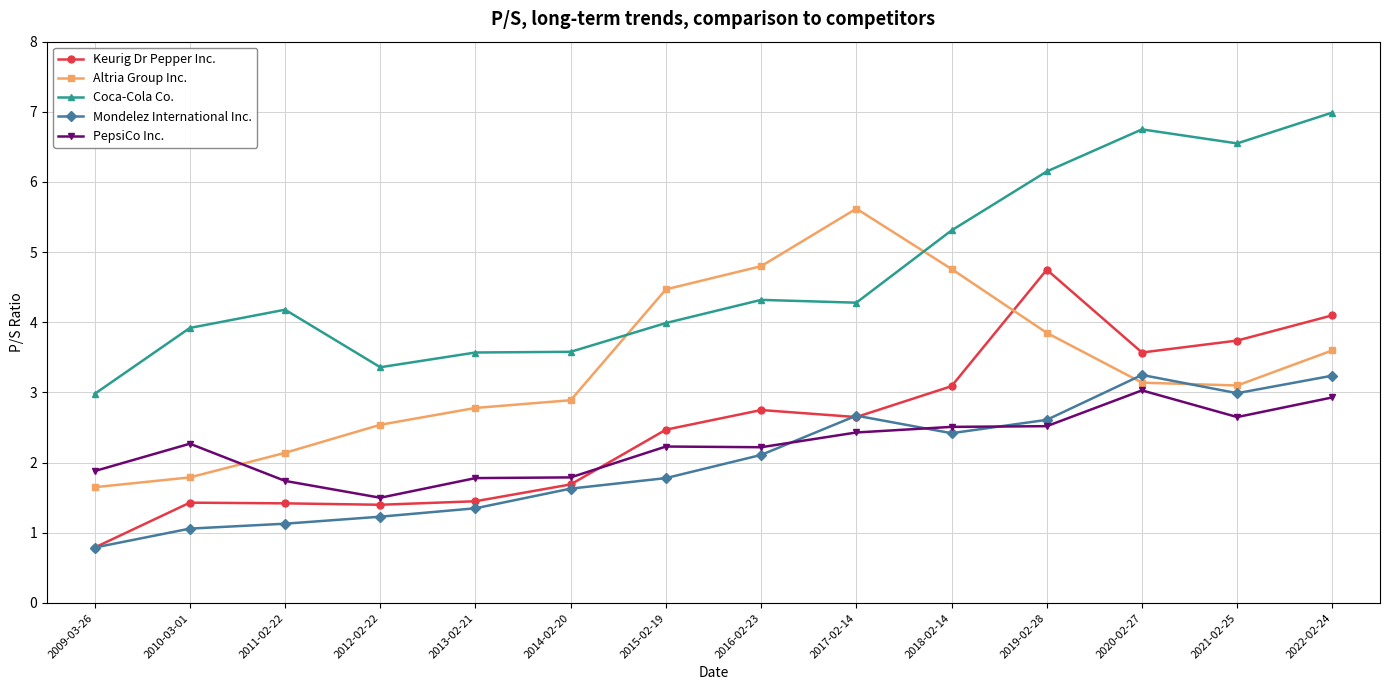

At 2022-02-24, list the series in order from smallest to largest.

PepsiCo Inc., Mondelez International Inc., Altria Group Inc., Keurig Dr Pepper Inc., Coca-Cola Co.